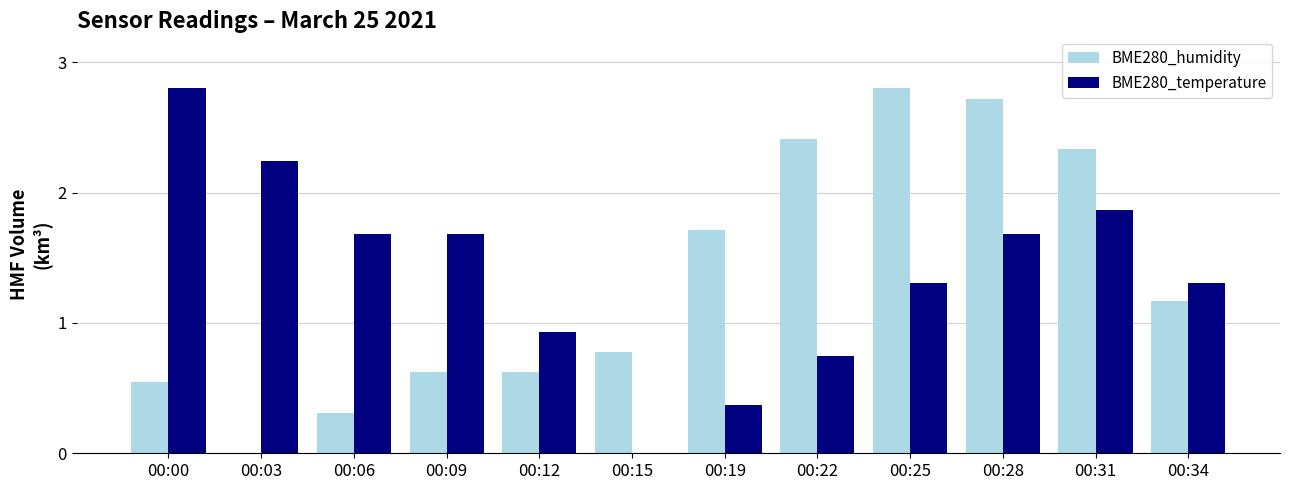

How many groups of bars are there?

12